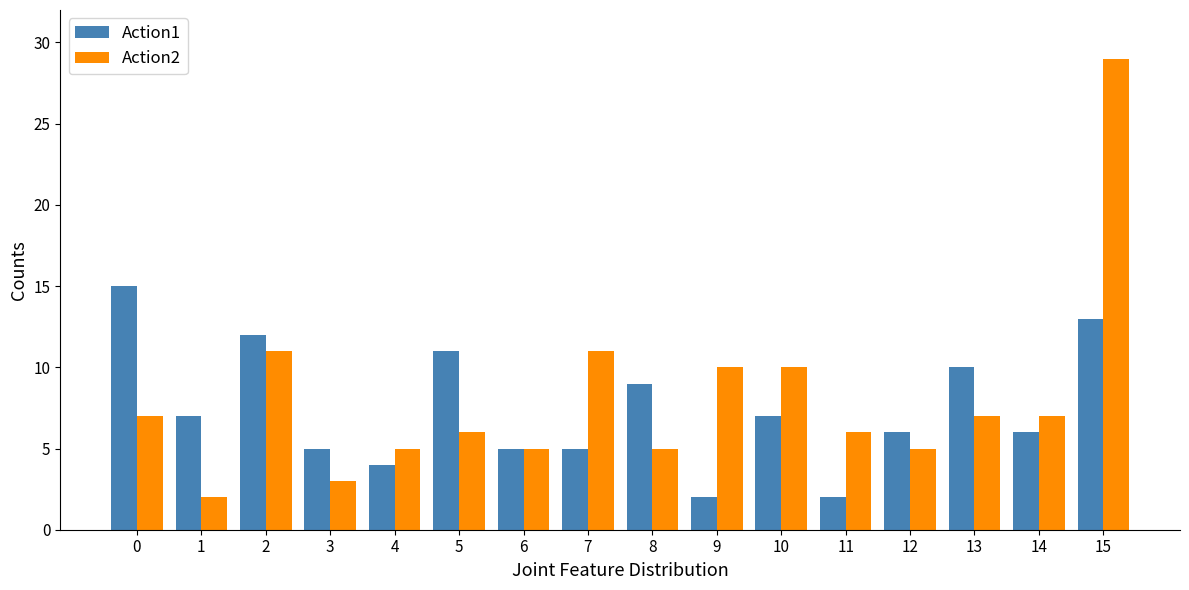

What is the value of the Action1 bar at the 13th from the left?

6